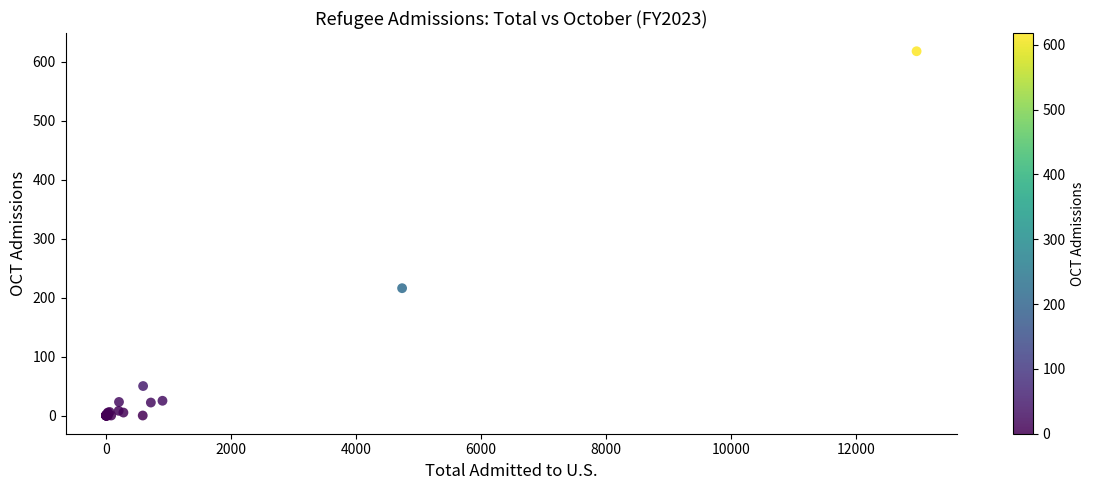

What Y value in the scatter plot is closest to 309?

216